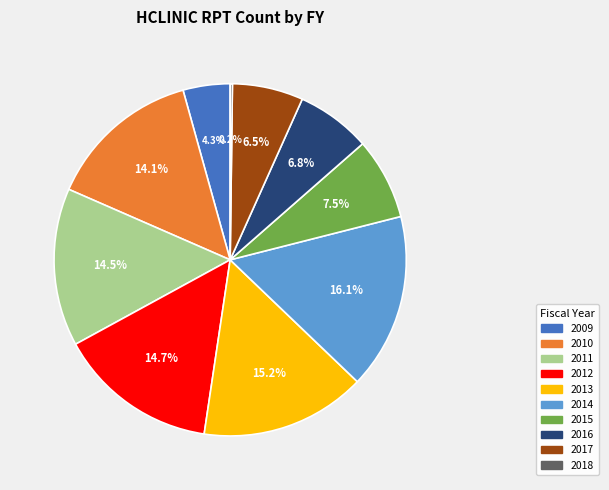

Is 2016 the majority of the pie?

No